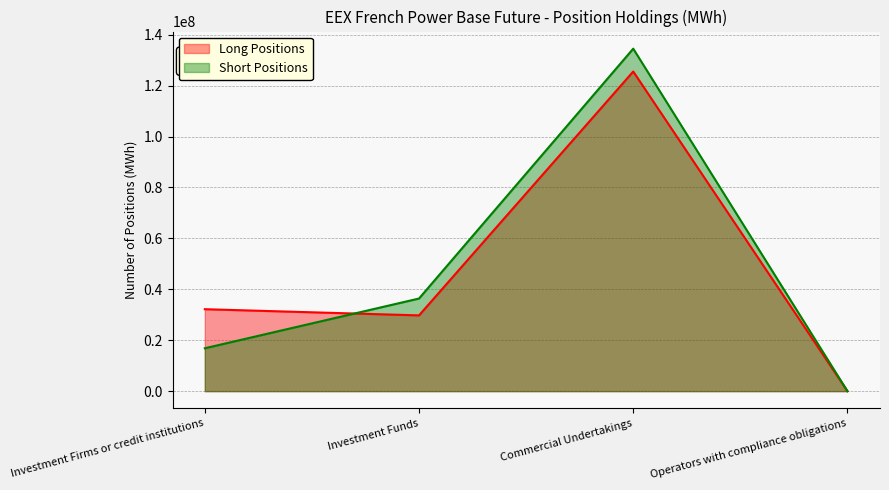

What are all the series names shown in the legend?

Long Positions, Short Positions